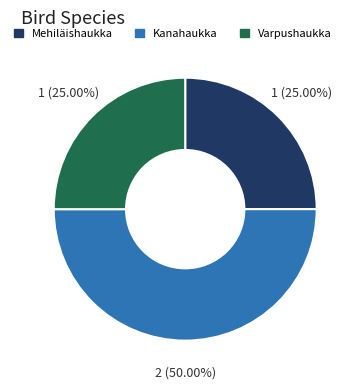

What is the ratio of the value at Mehiläishaukka to the value at Kanahaukka?

0.5